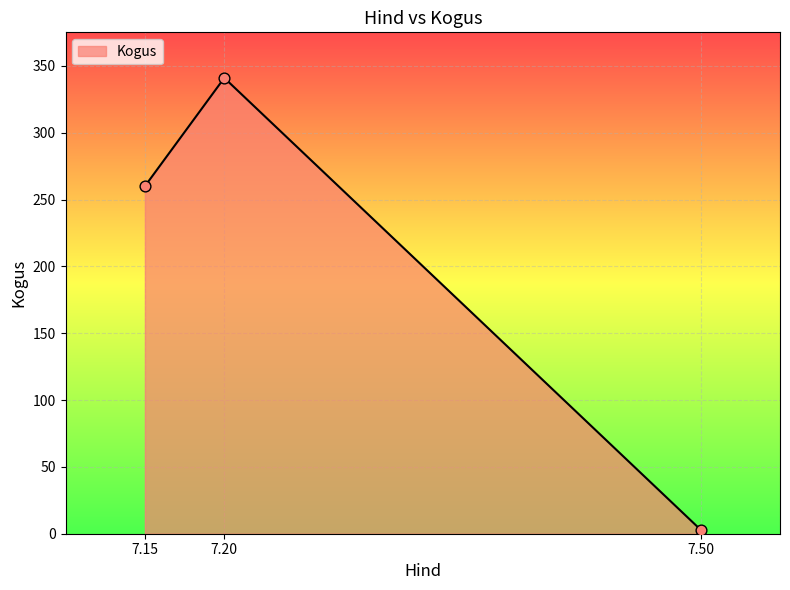

Which has a higher value, 7.15 or 7.20?

7.20